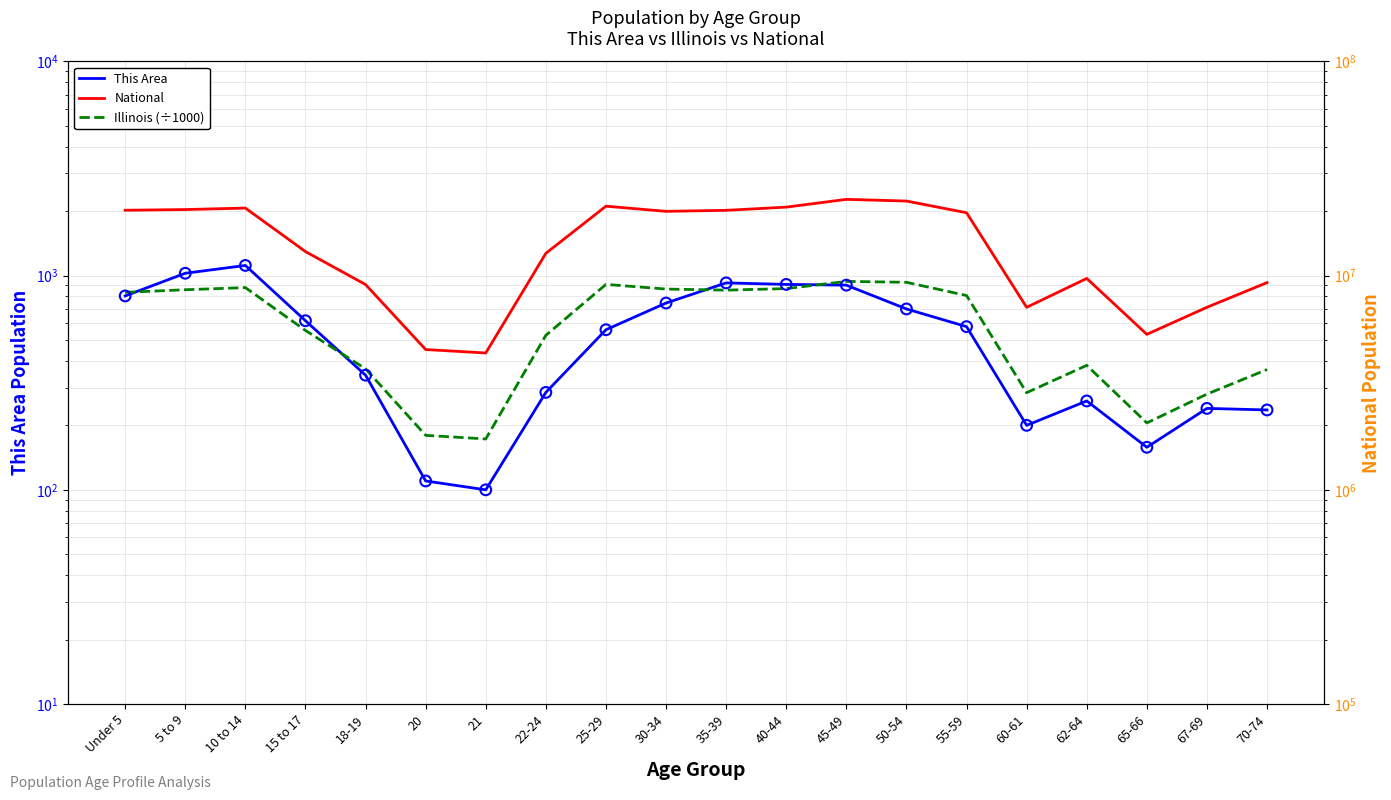

What is the total value across all series at 30-34?

19963709.7